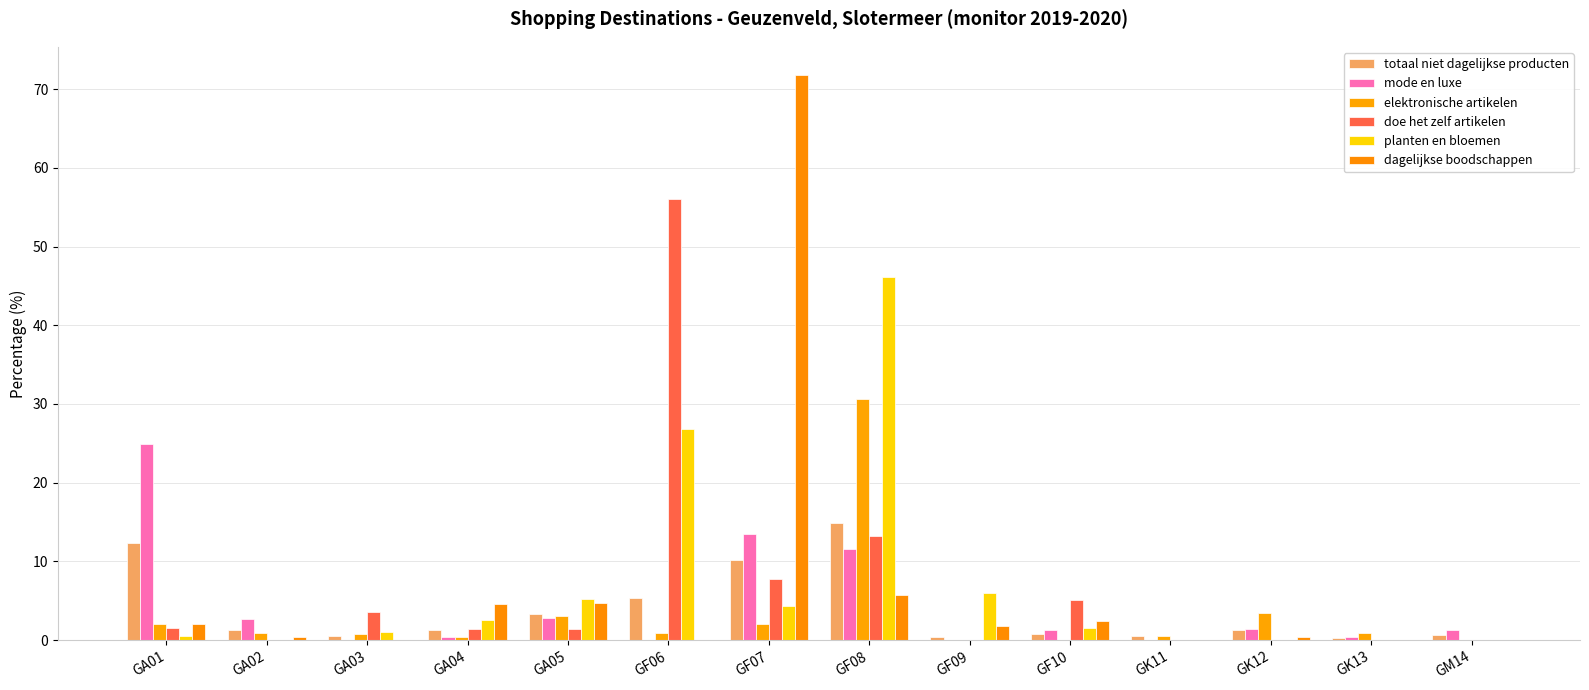

At which category is the sum across all series the highest?

GF08